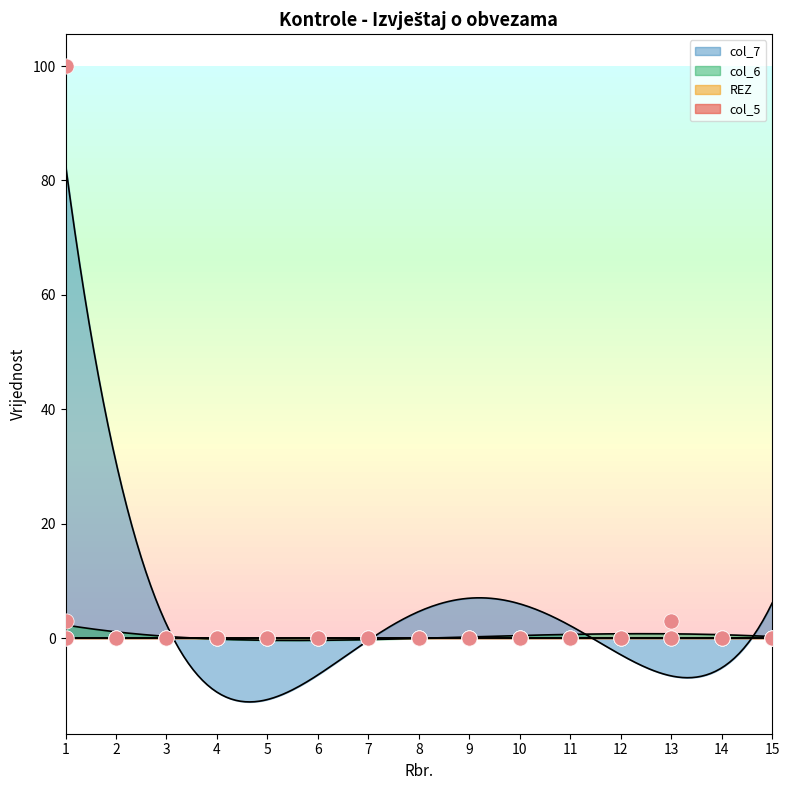

Which series reaches the maximum Y coordinate?

col_7